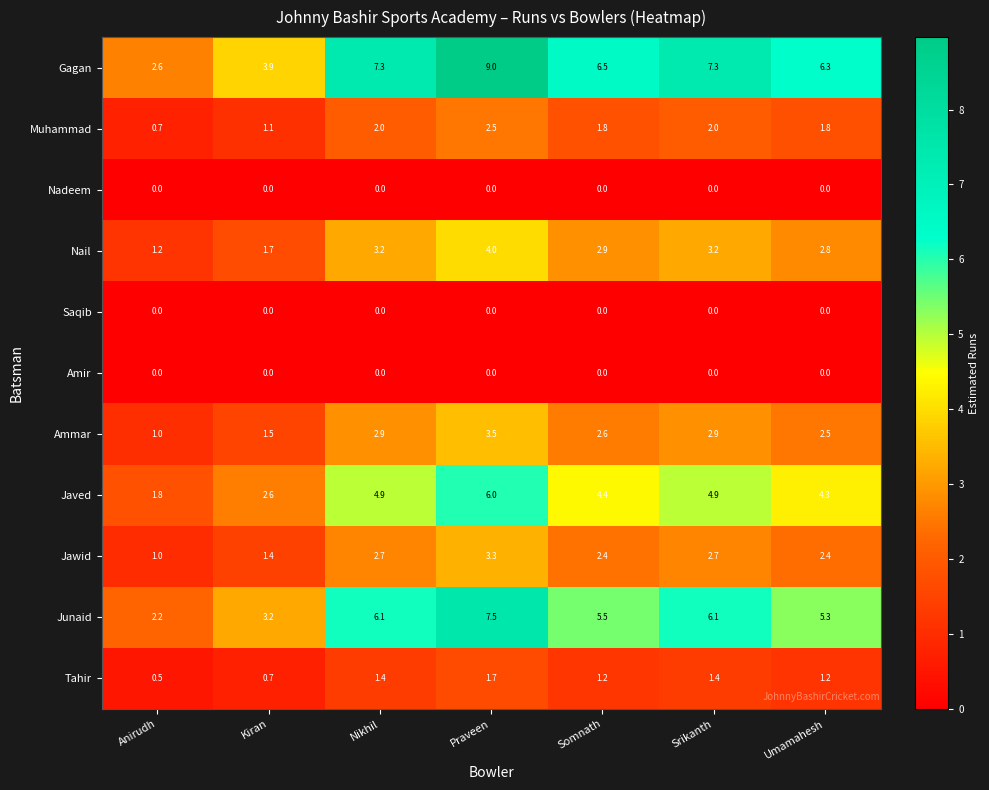

The Nail series shows 3.2 at Nikhil. True or false?

True